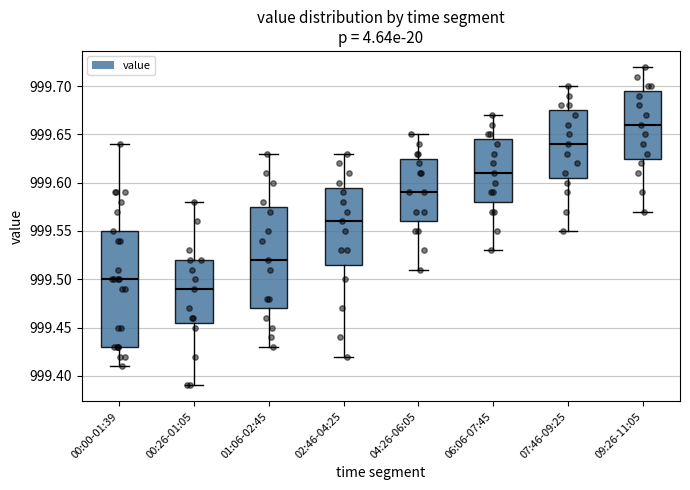

Where is the lower edge of the box for 04:26-06:05 on the y-axis? The values are not printed on the chart, so give them approximately, as read against the axis.

999.560